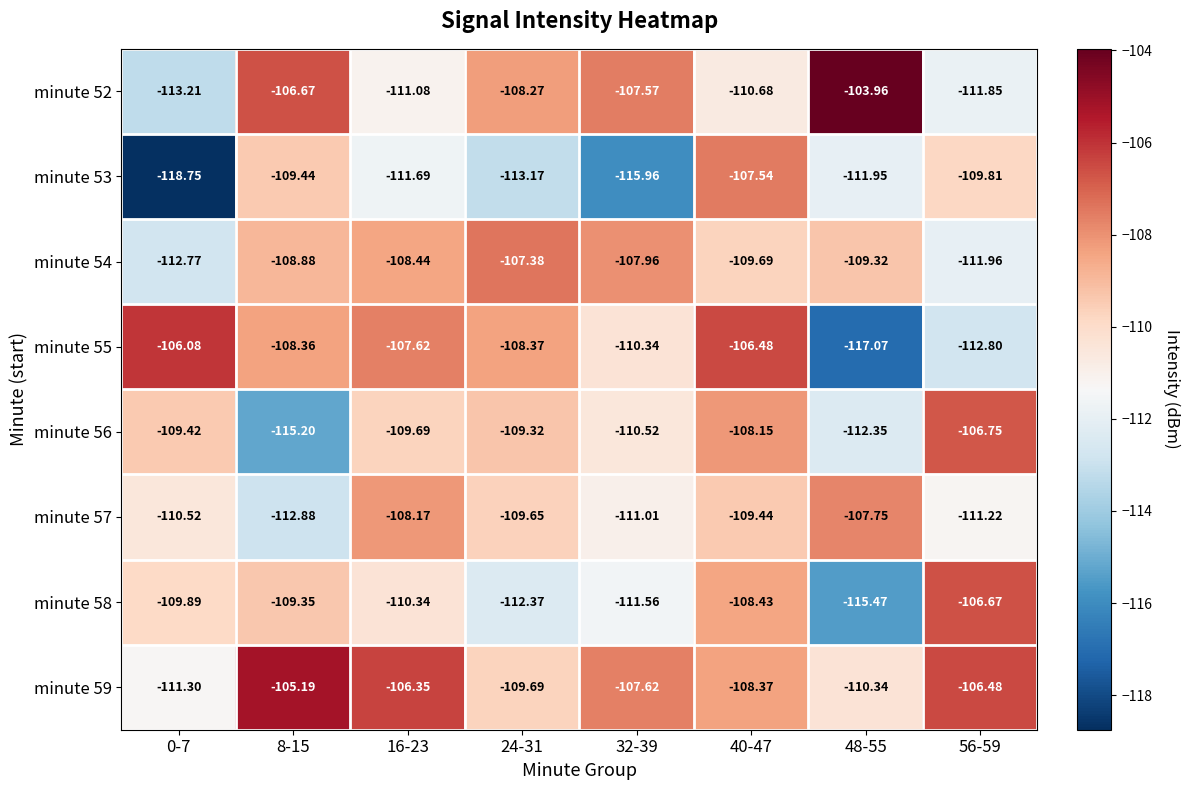

Is the value of minute 54 at 48-55 greater than the value of minute 59 at 24-31?

Yes